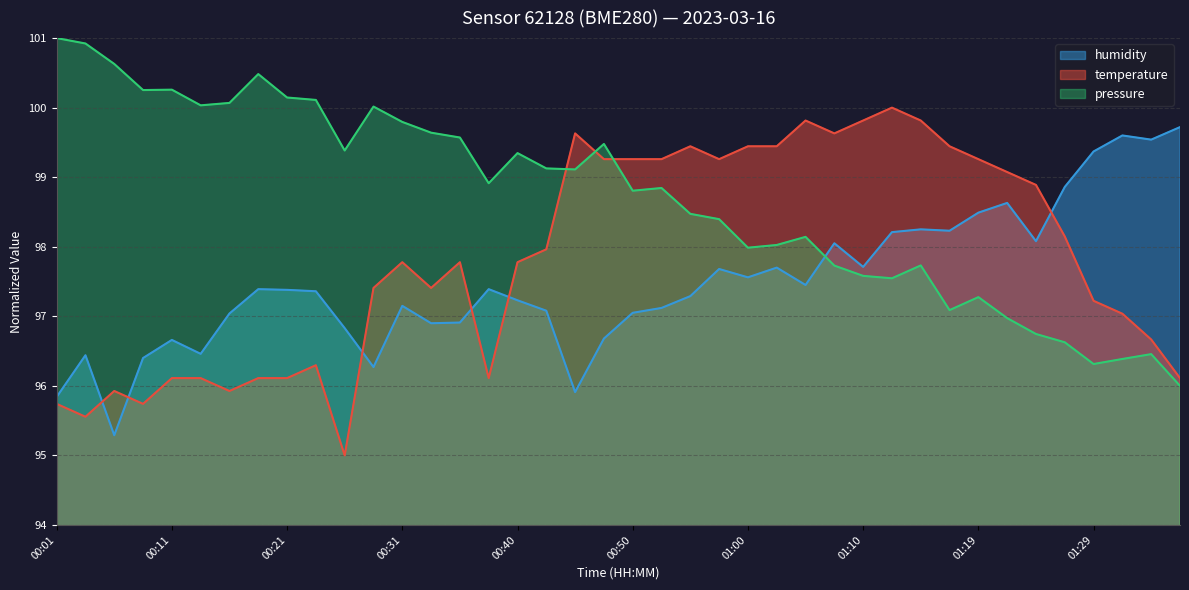

Is the value of humidity at 00:55 greater than the value of temperature at 01:07?

No